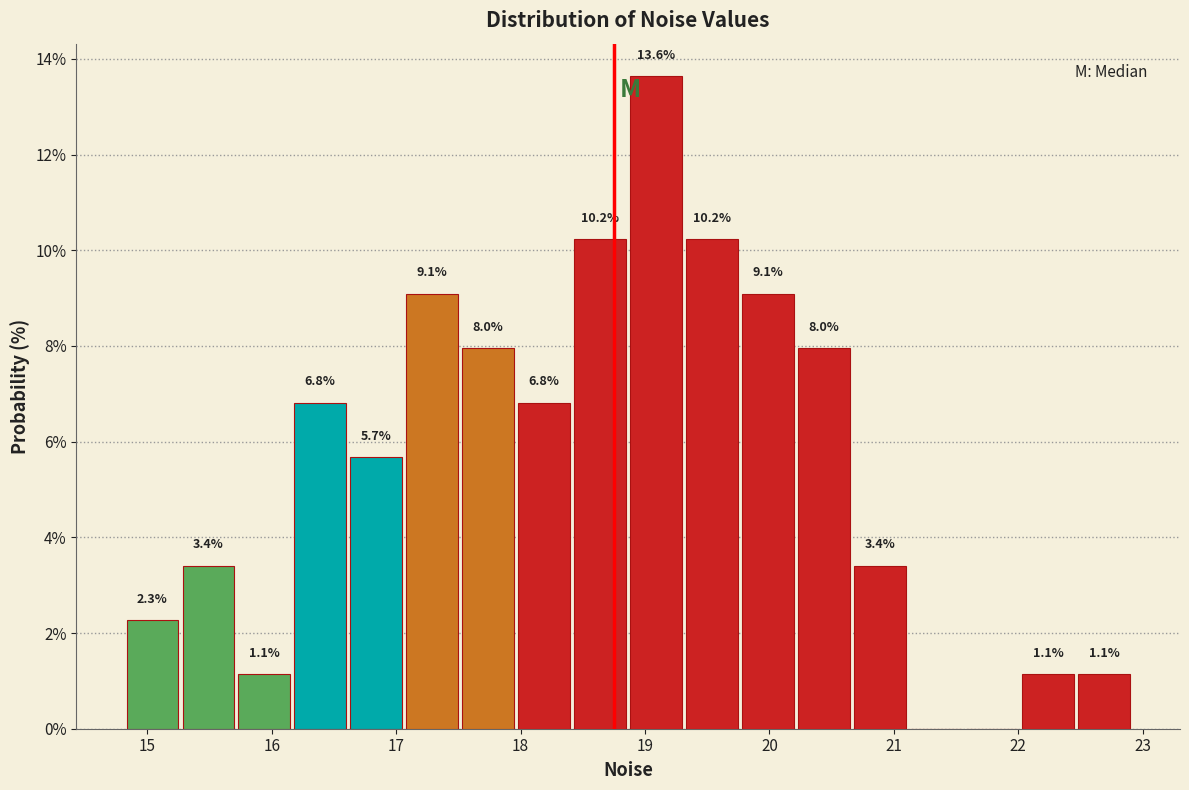

Over which range of the x-axis is the bar tallest?

18.9 to 19.3